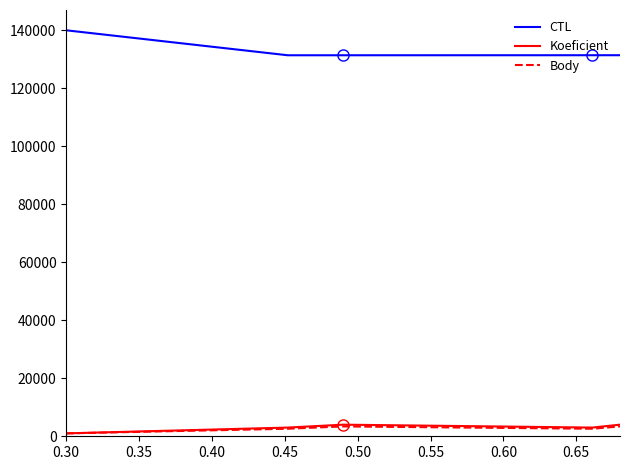

Which series has the largest total across all categories?

CTL